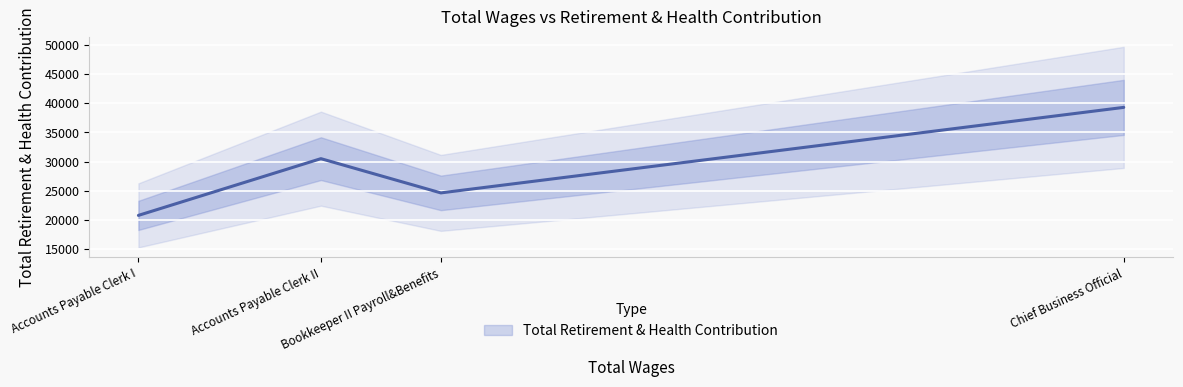

Reading left to right, what are all the values shown in this chart?

Chief Business Official=39282	Bookkeeper II Payroll&Benefits=24640	Accounts Payable Clerk II=30502	Accounts Payable Clerk I=20790